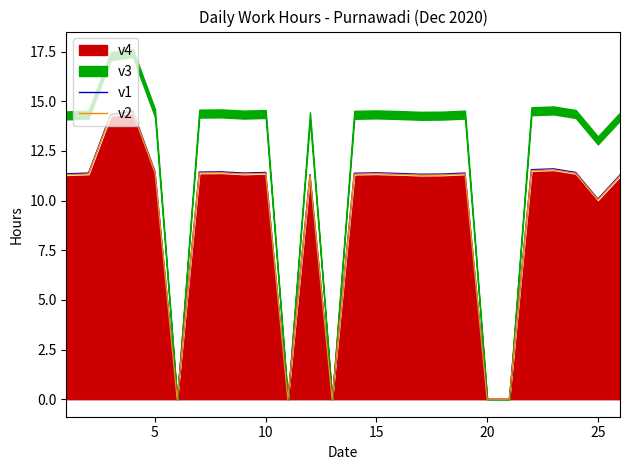

What is the highest value of the v1 series?

14.5